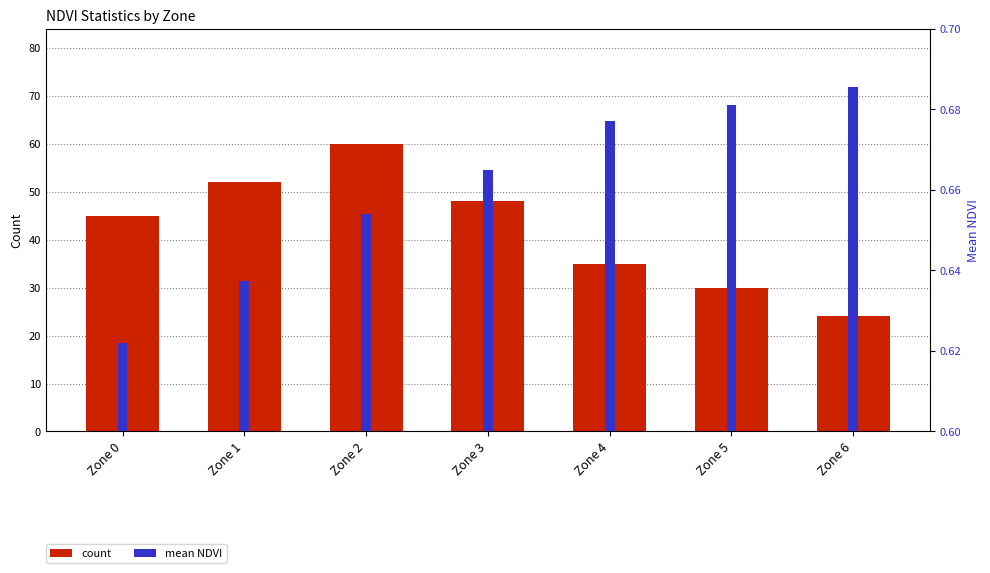

What is the spread (max minus min) of values at Zone 1?

51.4